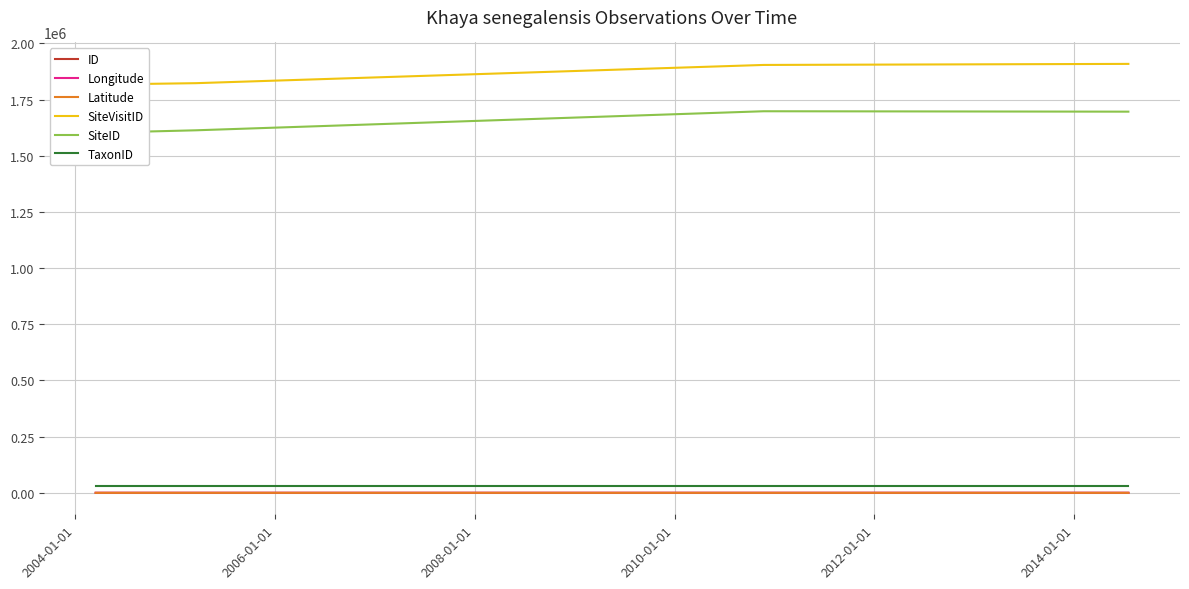

What is the maximum value shown in the chart?

1908724.0